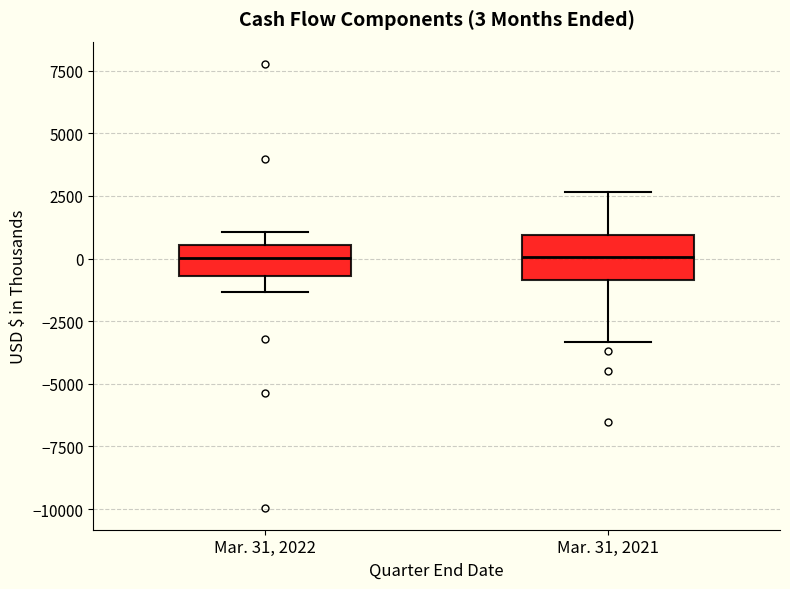

Which box is the tallest, from its lower edge to its upper edge?

Mar. 31, 2021